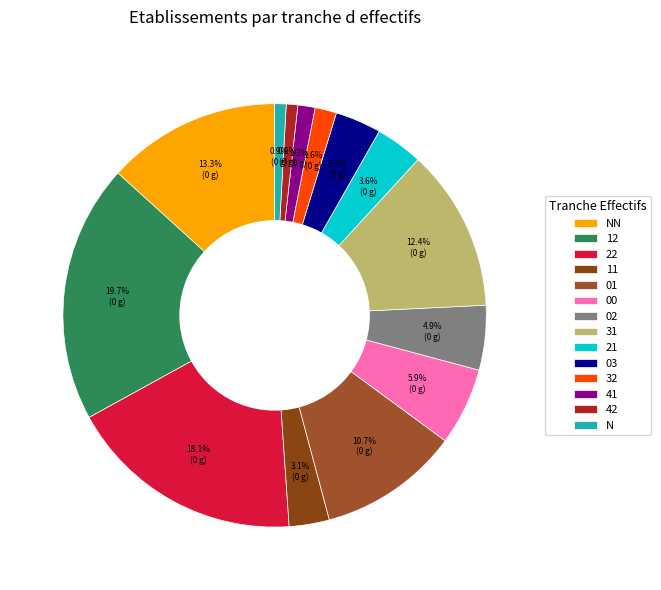

Combined, what portion of the pie is 02 and 31?

17.3%